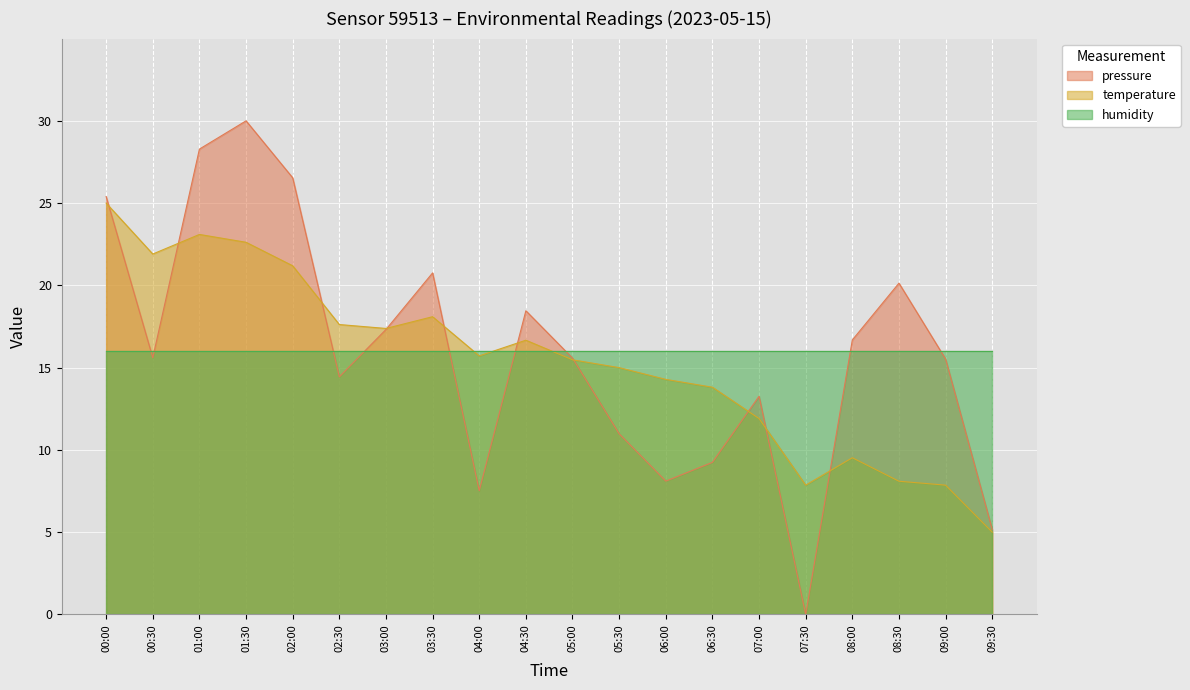

What is the sum of the pressure values at 00:00 and 07:30?

25.4